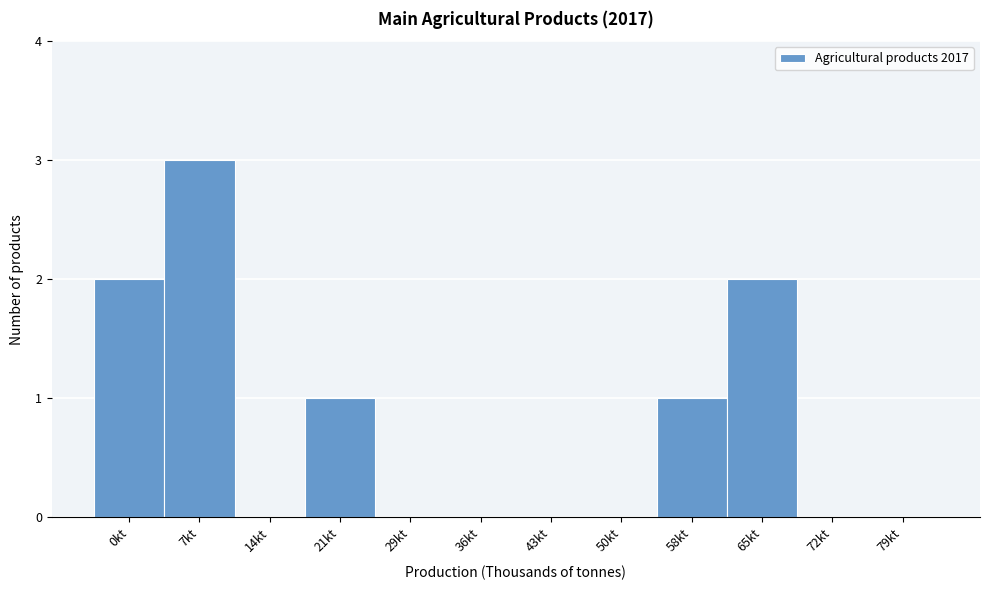

Reading left to right, transcribe all the data shown in this chart.

0kt=2	7kt=3	14kt=0	21kt=1	29kt=0	36kt=0	43kt=0	50kt=0	58kt=1	65kt=2	72kt=0	79kt=0